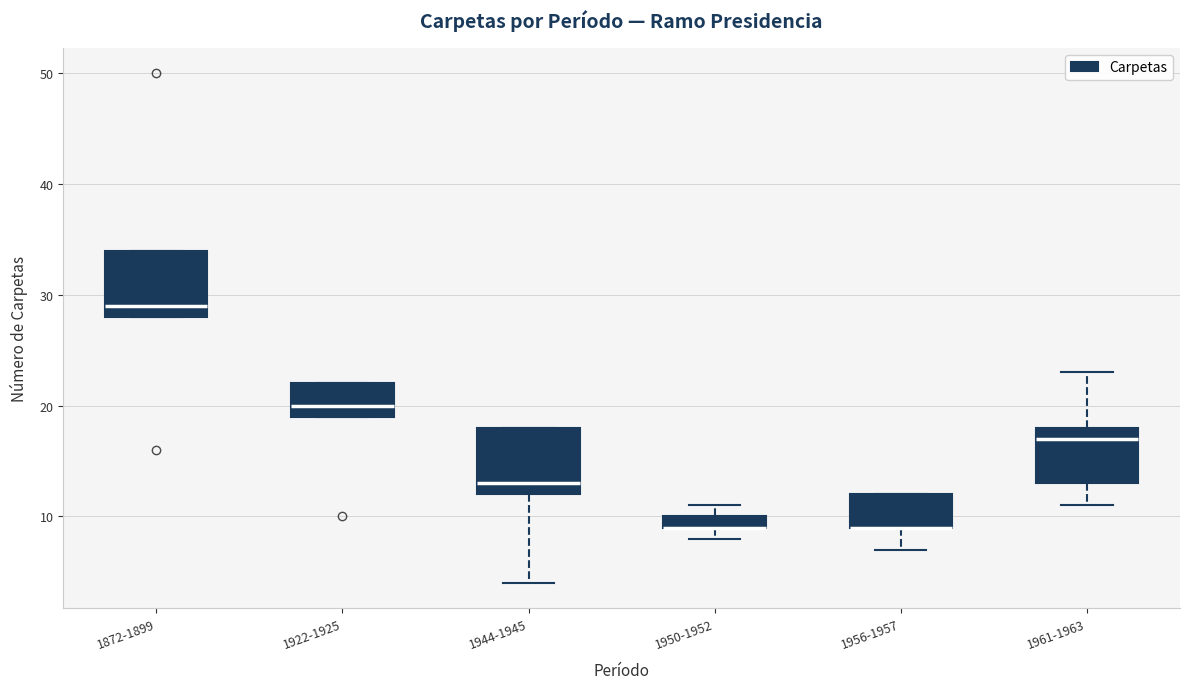

Where does the median line of the box for 1872-1899 sit on the y-axis? The values are not printed on the chart, so give them approximately, as read against the axis.

29